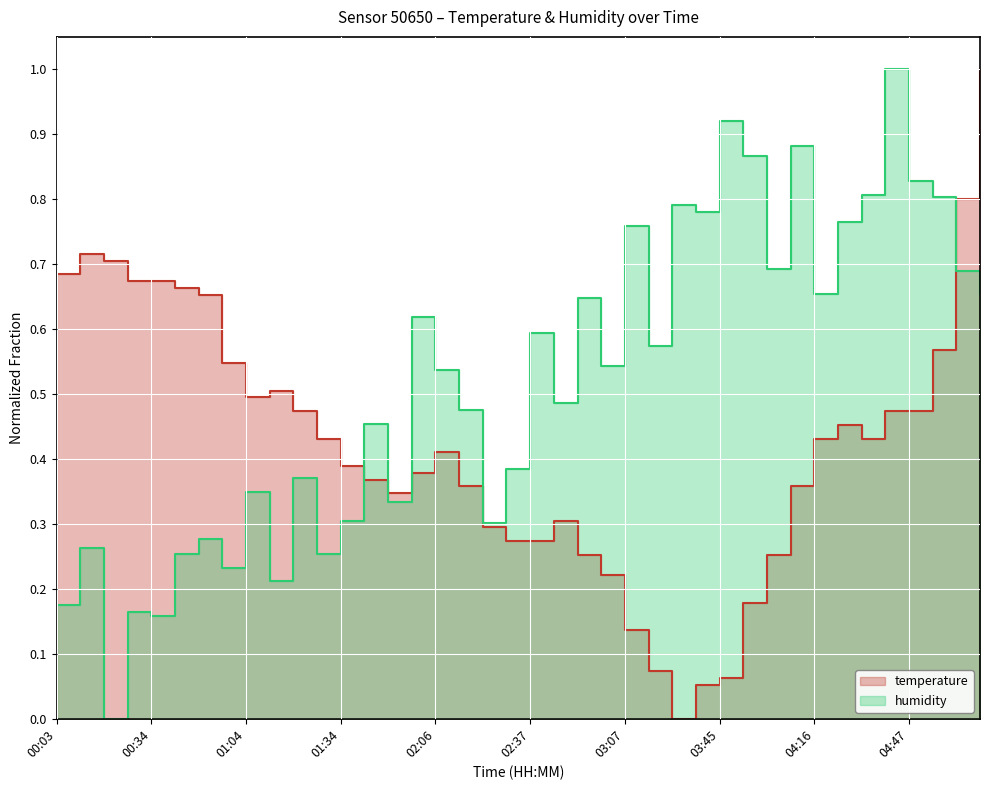

The humidity series shows 0.1 at 00:34. True or false?

False